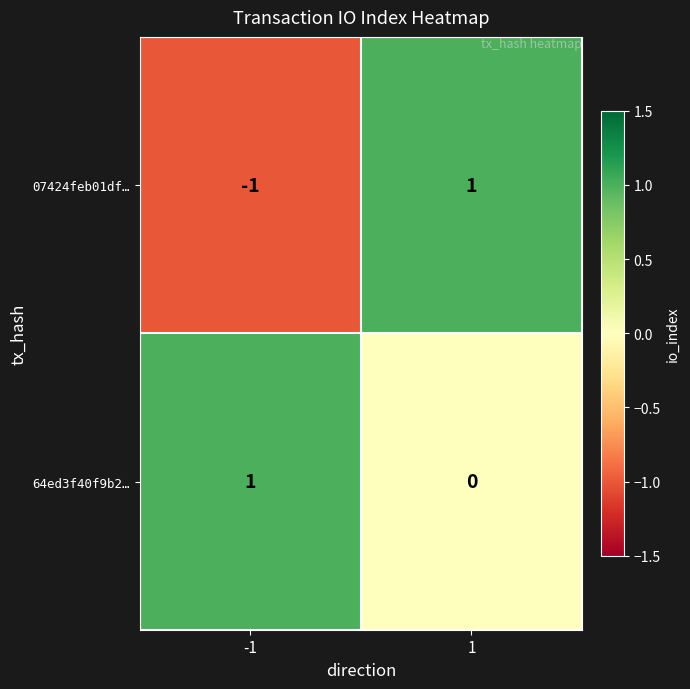

Is it true that 07424feb01df… equals -1 at -1?

True